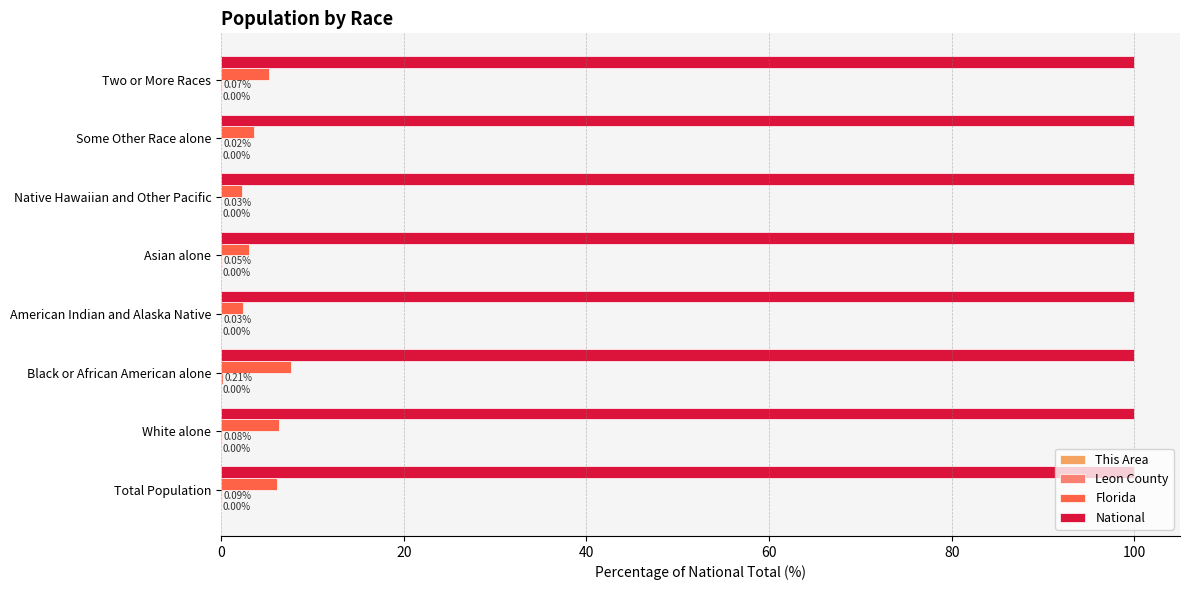

At which label is Florida closest to 4?

Some Other Race alone